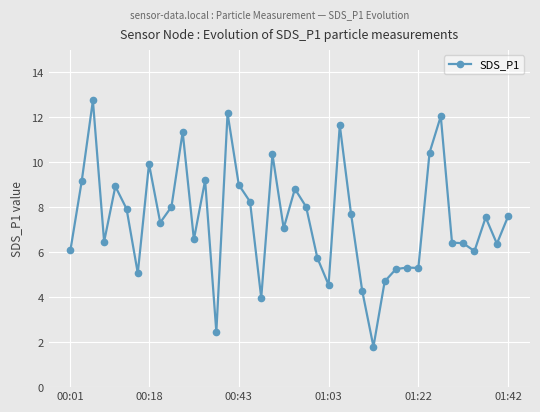

What is the minimum value shown in the chart?

1.8